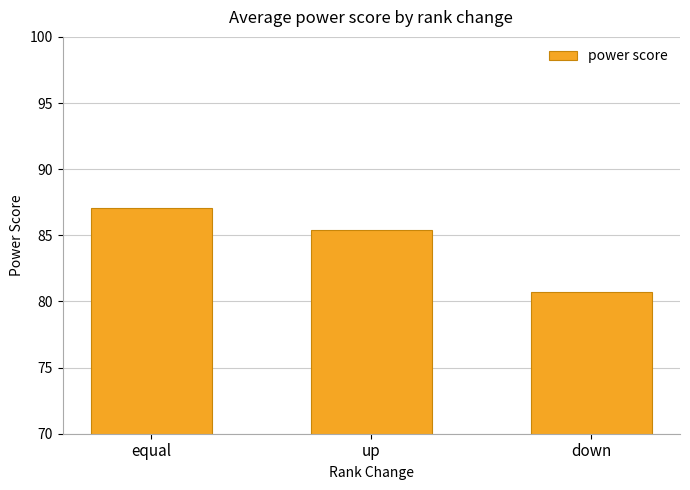

Does the chart contain stacked bars?

No